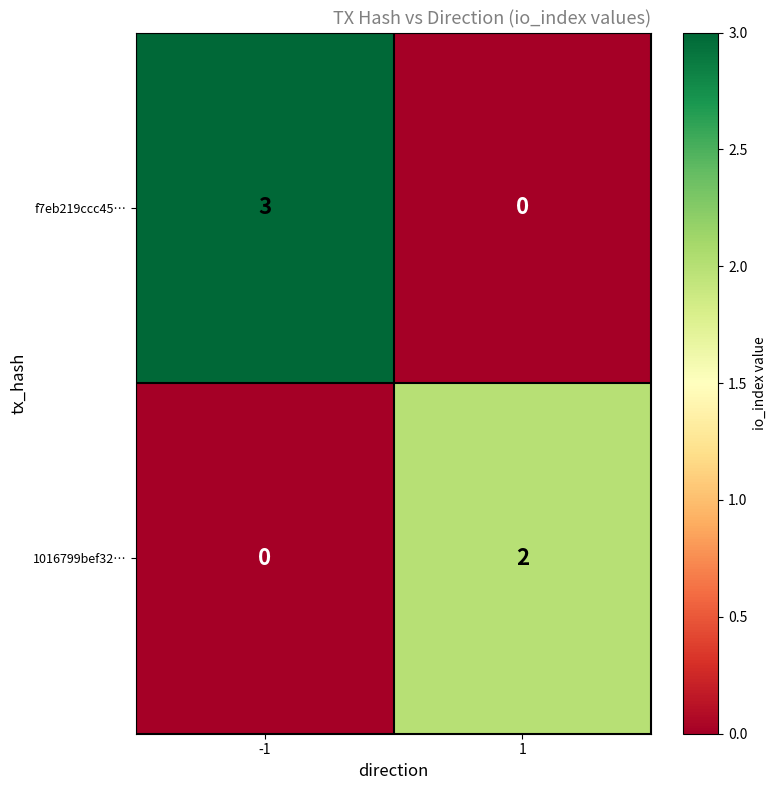

Is it true that 1016799bef32… equals -1 at -1?

False